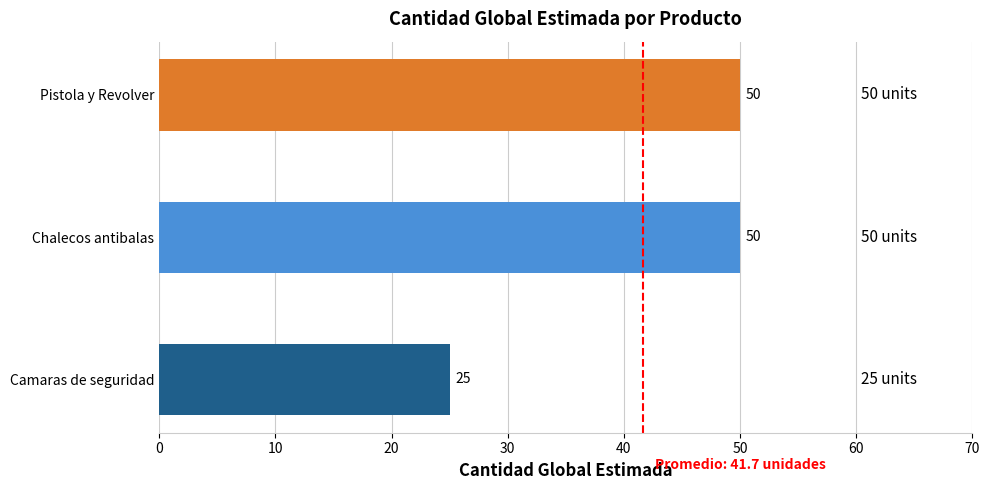

What is the average value?

42